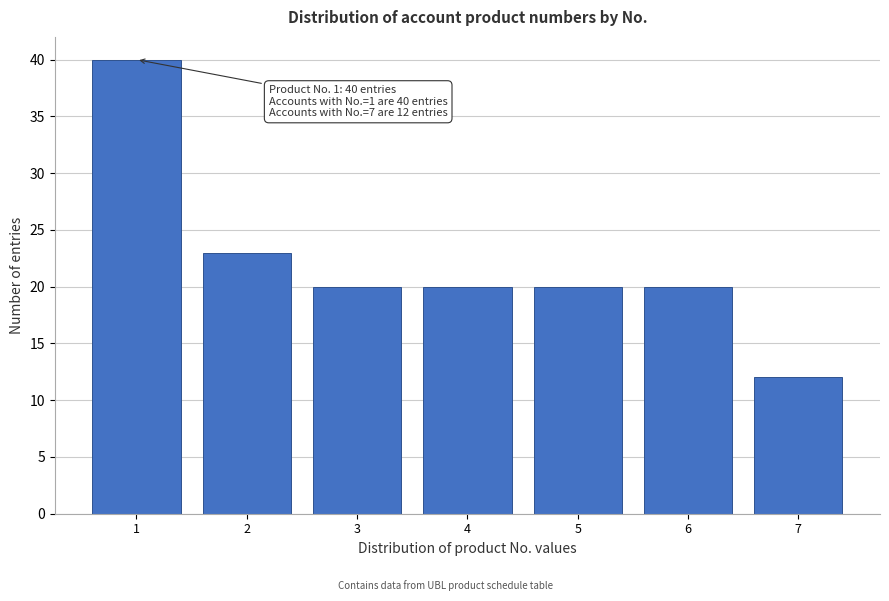

Reading left to right, list all the values displayed in this chart.

40	23	20	20	20	20	12